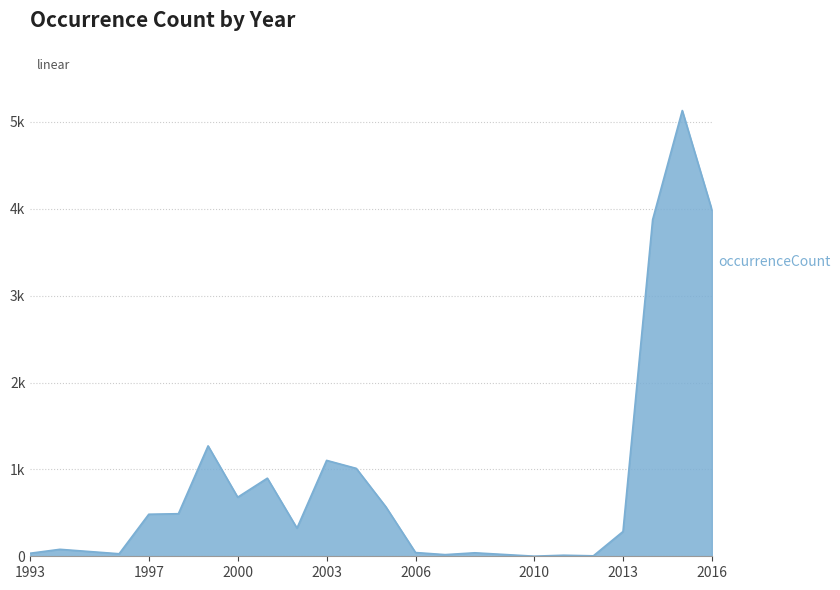

Is this an area chart (filled region under the line)?

Yes